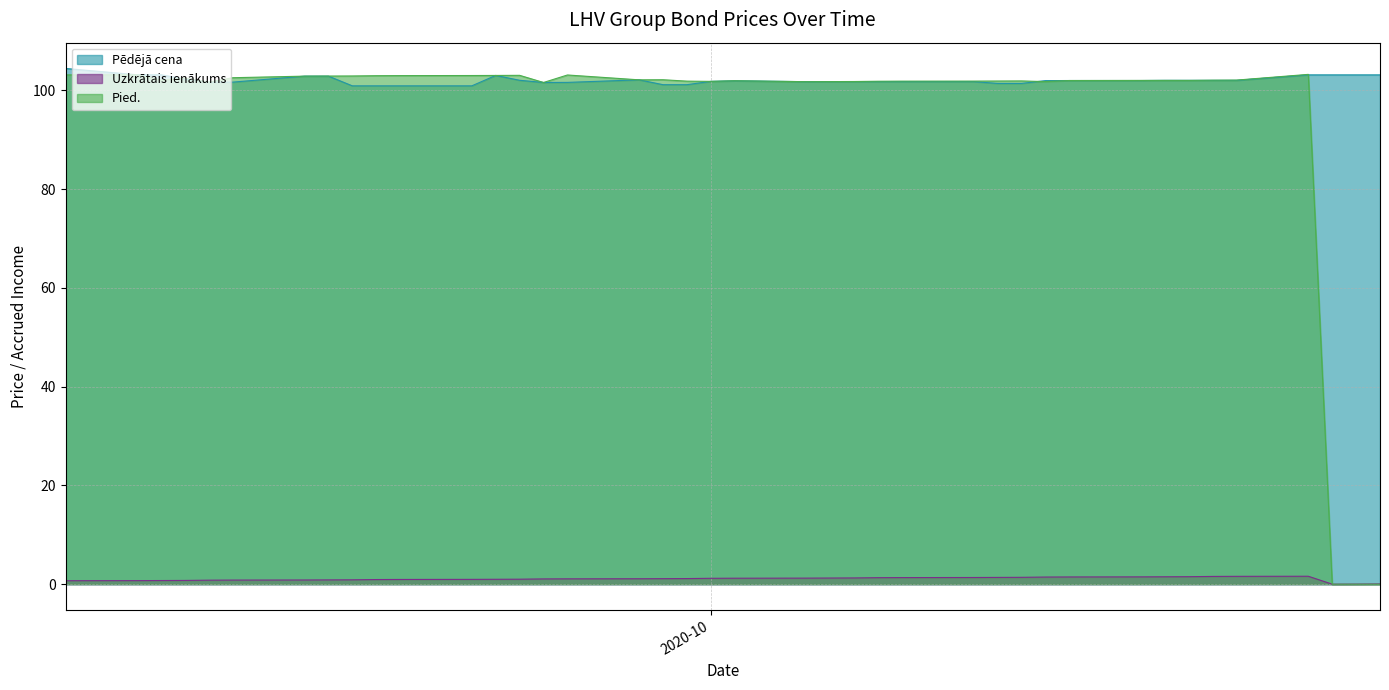

How many lines are shown in the chart?

3